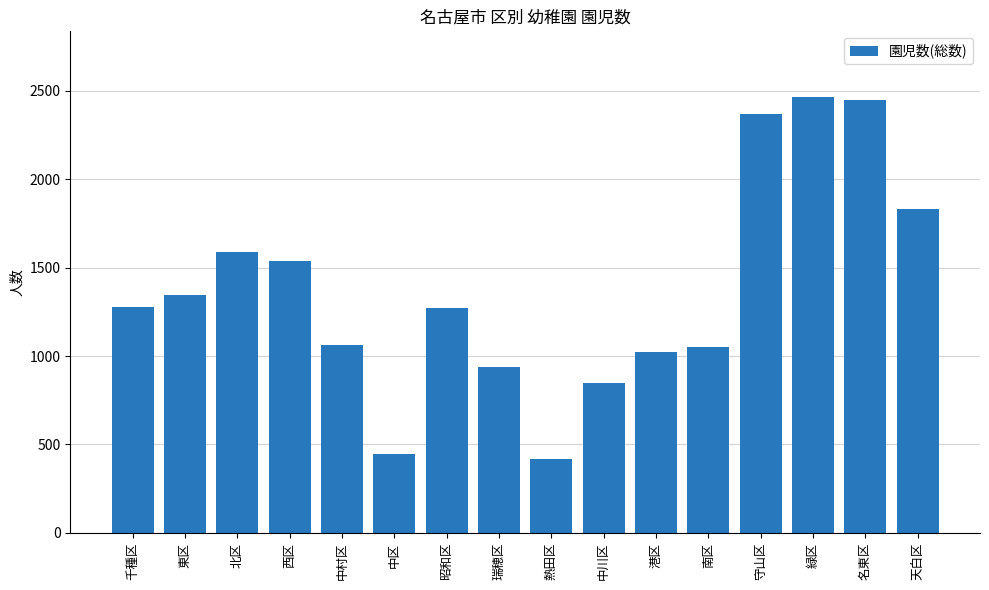

What is the label of the 5th bar from the left?

中村区